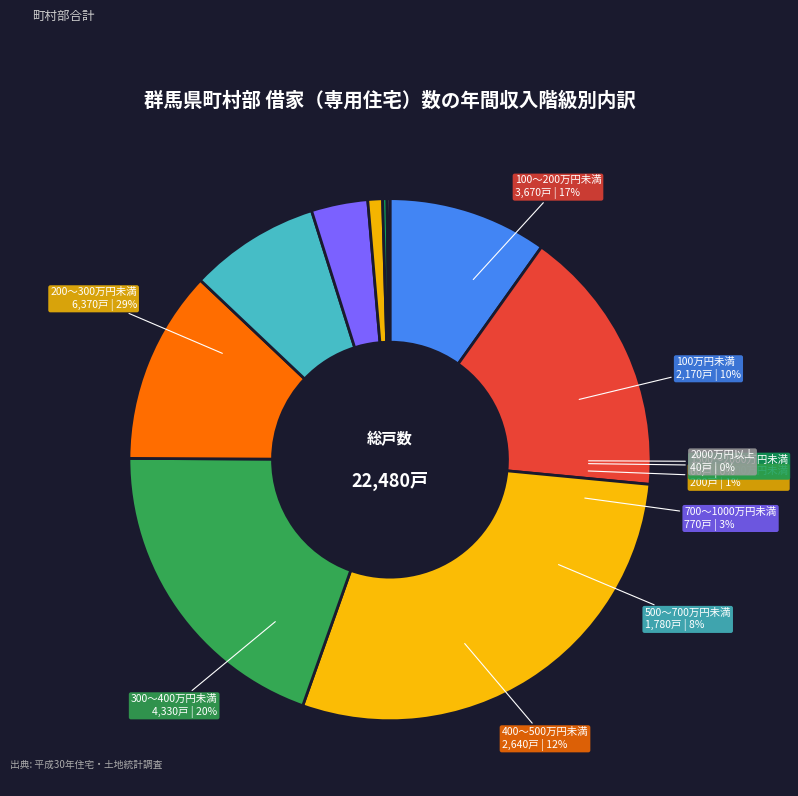

What percentage is the 400～500万円未満 slice, to the nearest percent?

12%